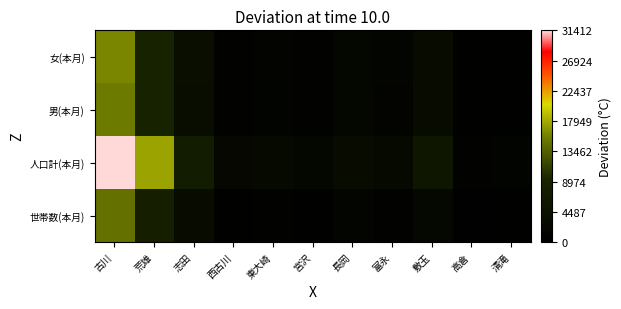

Which has a higher value, 清滝 or 長岡?

長岡